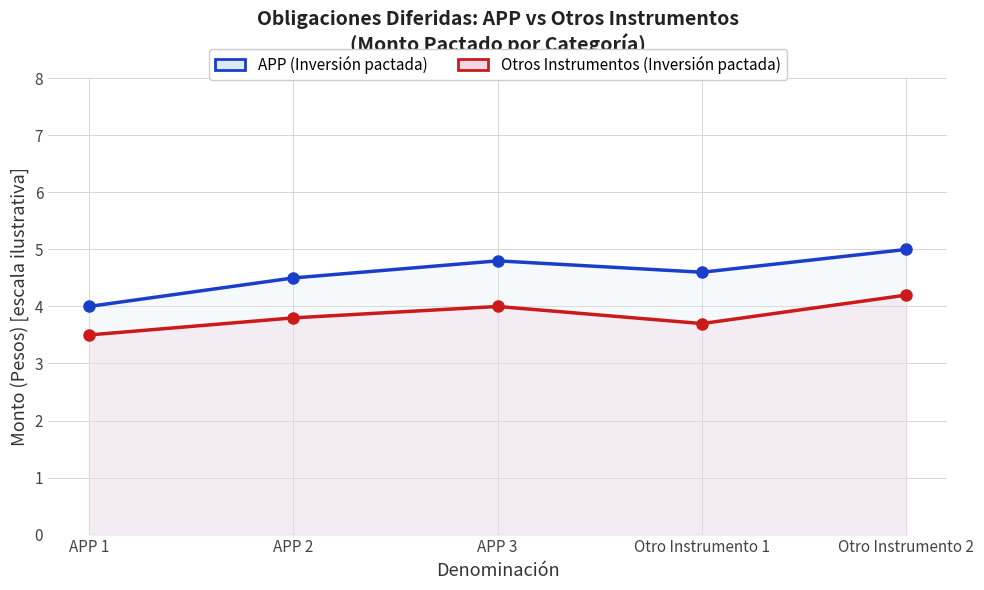

True or false: APP (Inversión pactada) and Otros Instrumentos (Inversión pactada) cross at least once.

False